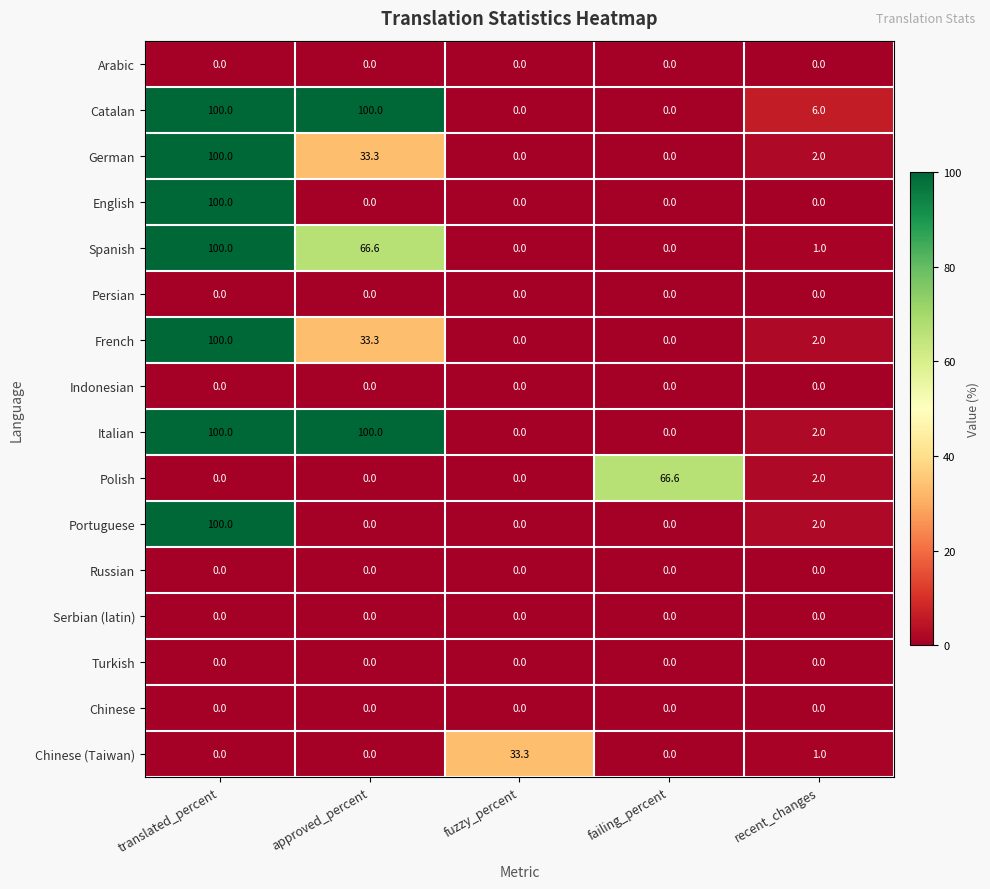

What is the spread (max minus min) of values at fuzzy_percent?

33.3